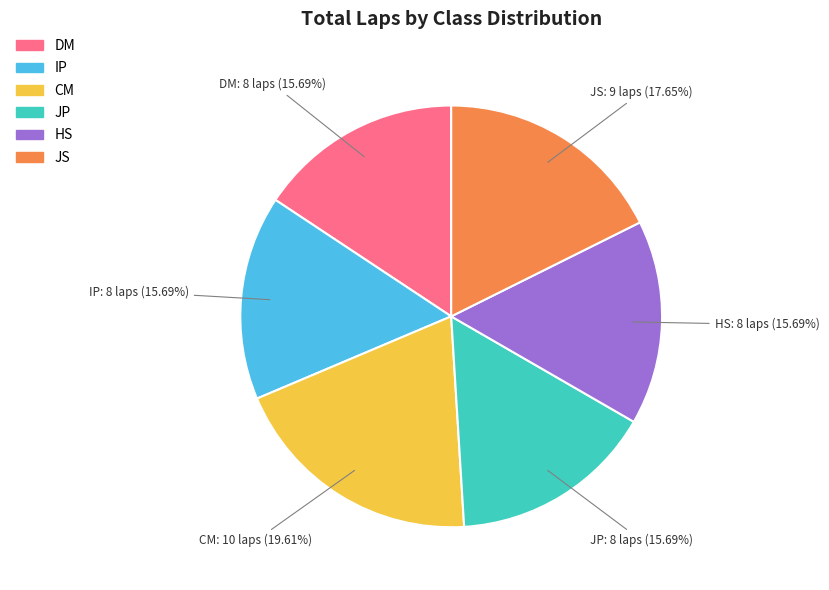

To the nearest percent, what is the difference between the largest and smallest slice percentages?

4%